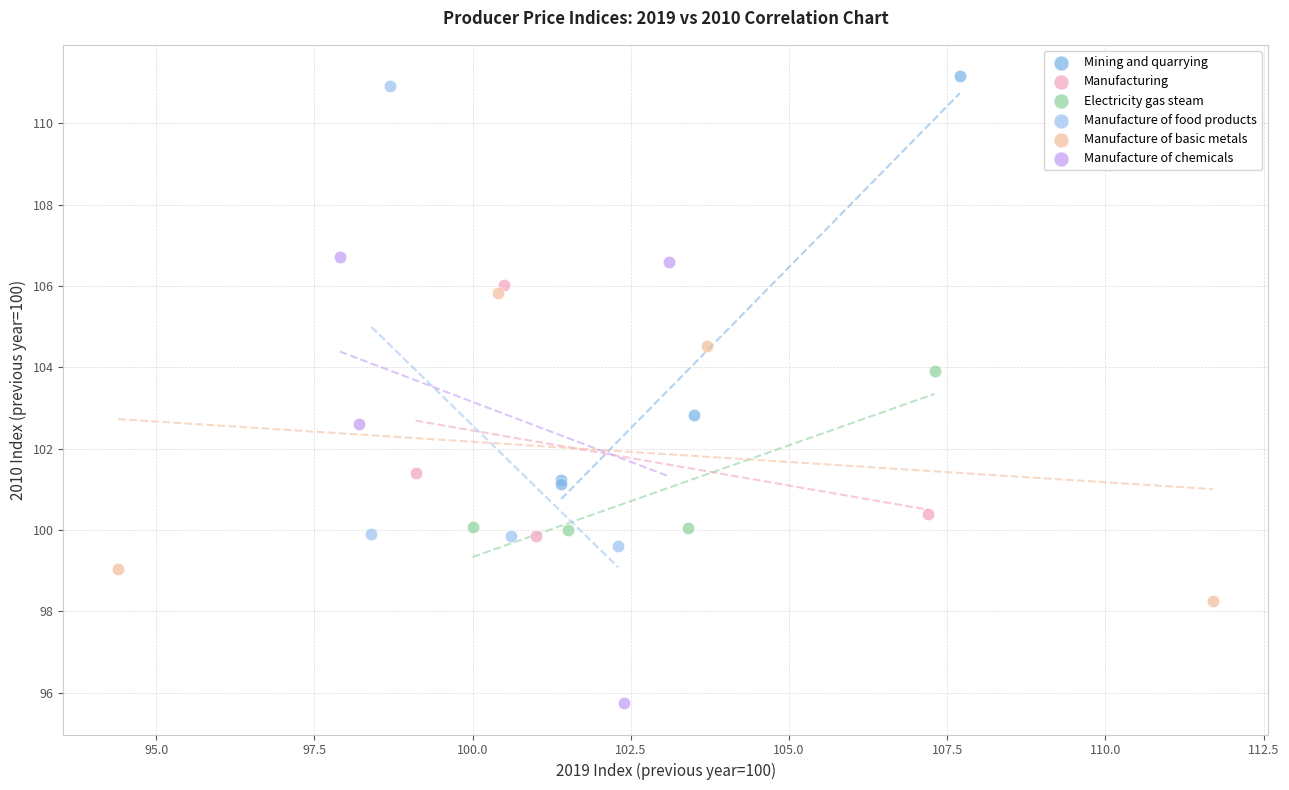

Which series contains the highest Y value?

Mining and quarrying